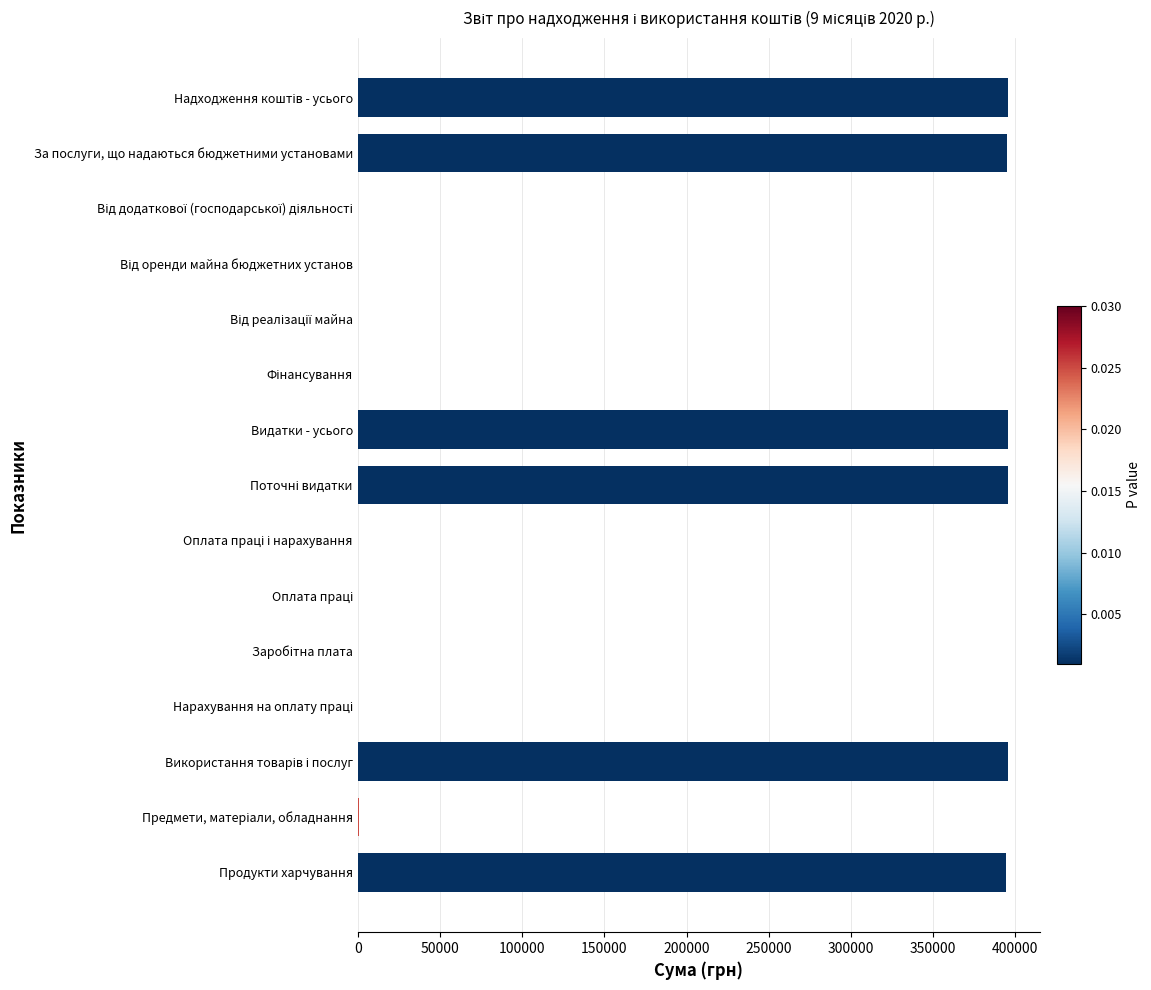

What is the sum of all values?

2371980